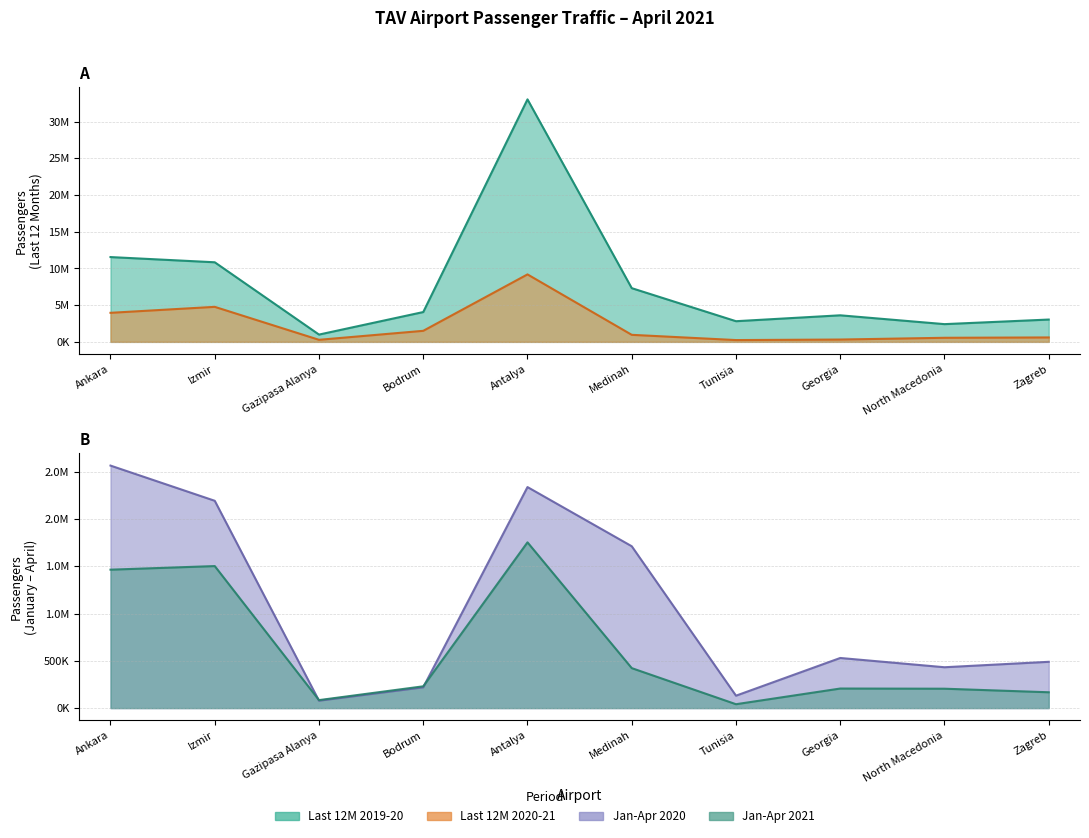

True or false: Jan-Apr 2020 Passengers and Last 12M 2019-20 Passengers cross at least once.

False